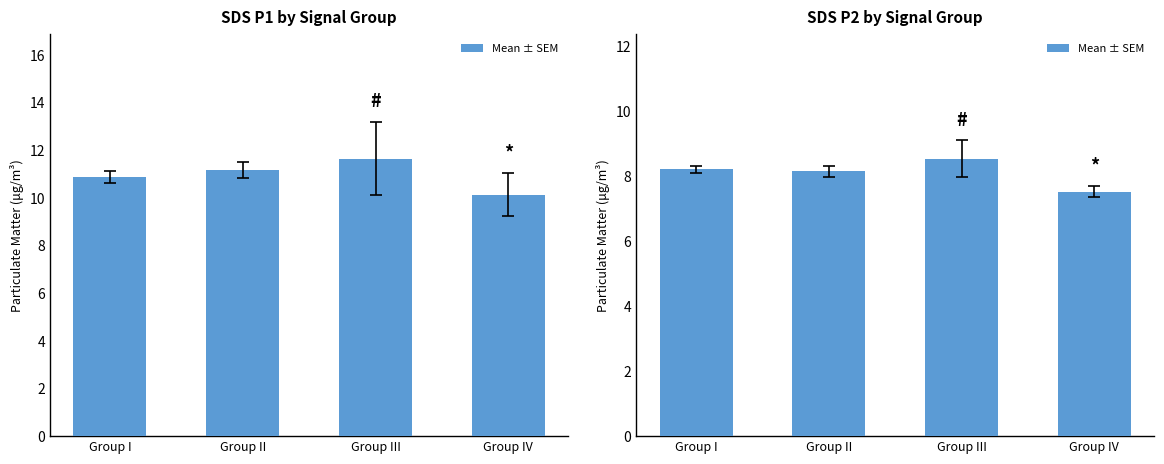

What is the label of the 4th bar from the left?

Group IV